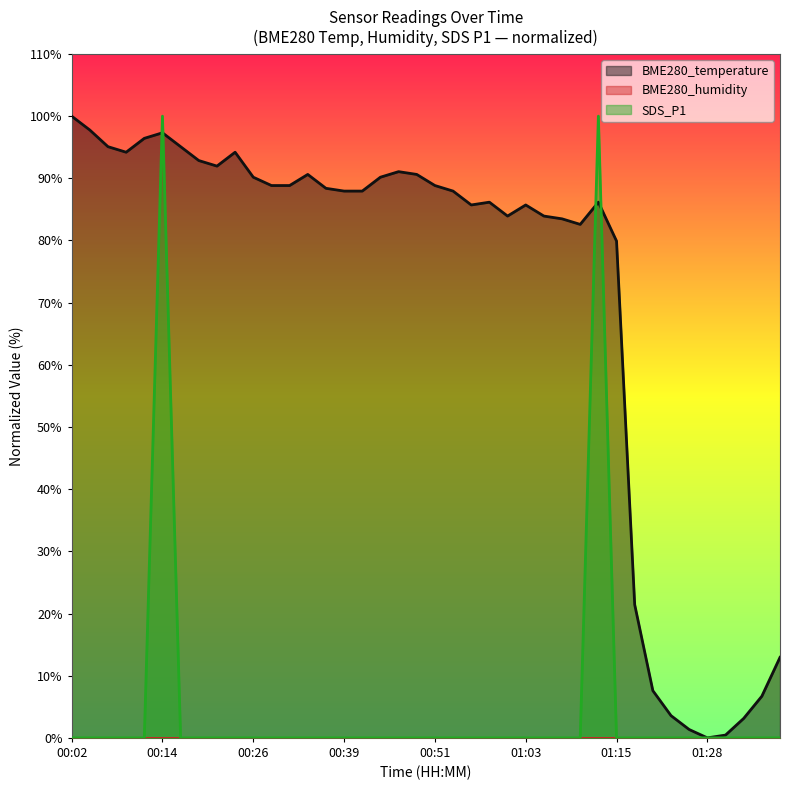

Reading left to right, what are all the values shown in this chart?

BME280_temperature: 00:02=100.0	00:04=97.8	00:07=95.1	00:09=94.2	00:12=96.4	00:14=97.3	00:16=95.1	00:19=92.9	00:21=92.0	00:24=94.2	00:26=90.2	00:29=88.8	00:31=88.8	00:34=90.6	00:36=88.4	00:39=87.9	00:41=87.9	00:43=90.2	00:46=91.1	00:48=90.6	00:51=88.8	00:53=87.9	00:56=85.7	00:58=86.2	01:01=83.9	01:03=85.7	01:06=83.9	01:08=83.5	01:10=82.6	01:13=86.2	01:15=79.9	01:18=21.4	01:20=7.6	01:23=3.6	01:25=1.3	01:28=0.0	01:30=0.4	01:32=3.1	01:35=6.7	01:37=12.9
SDS_P1: 00:02=0.0	00:04=0.0	00:07=0.0	00:09=0.0	00:12=0.0	00:14=100.0	00:16=0.0	00:19=0.0	00:21=0.0	00:24=0.0	00:26=0.0	00:29=0.0	00:31=0.0	00:34=0.0	00:36=0.0	00:39=0.0	00:41=0.0	00:43=0.0	00:46=0.0	00:48=0.0	00:51=0.0	00:53=0.0	00:56=0.0	00:58=0.0	01:01=0.0	01:03=0.0	01:06=0.0	01:08=0.0	01:10=0.0	01:13=100.0	01:15=0.0	01:18=0.0	01:20=0.0	01:23=0.0	01:25=0.0	01:28=0.0	01:30=0.0	01:32=0.0	01:35=0.0	01:37=0.0